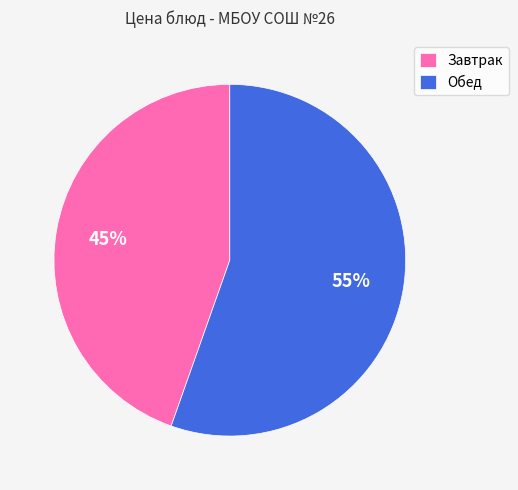

True or false: Завтрак accounts for 54% of the total.

False